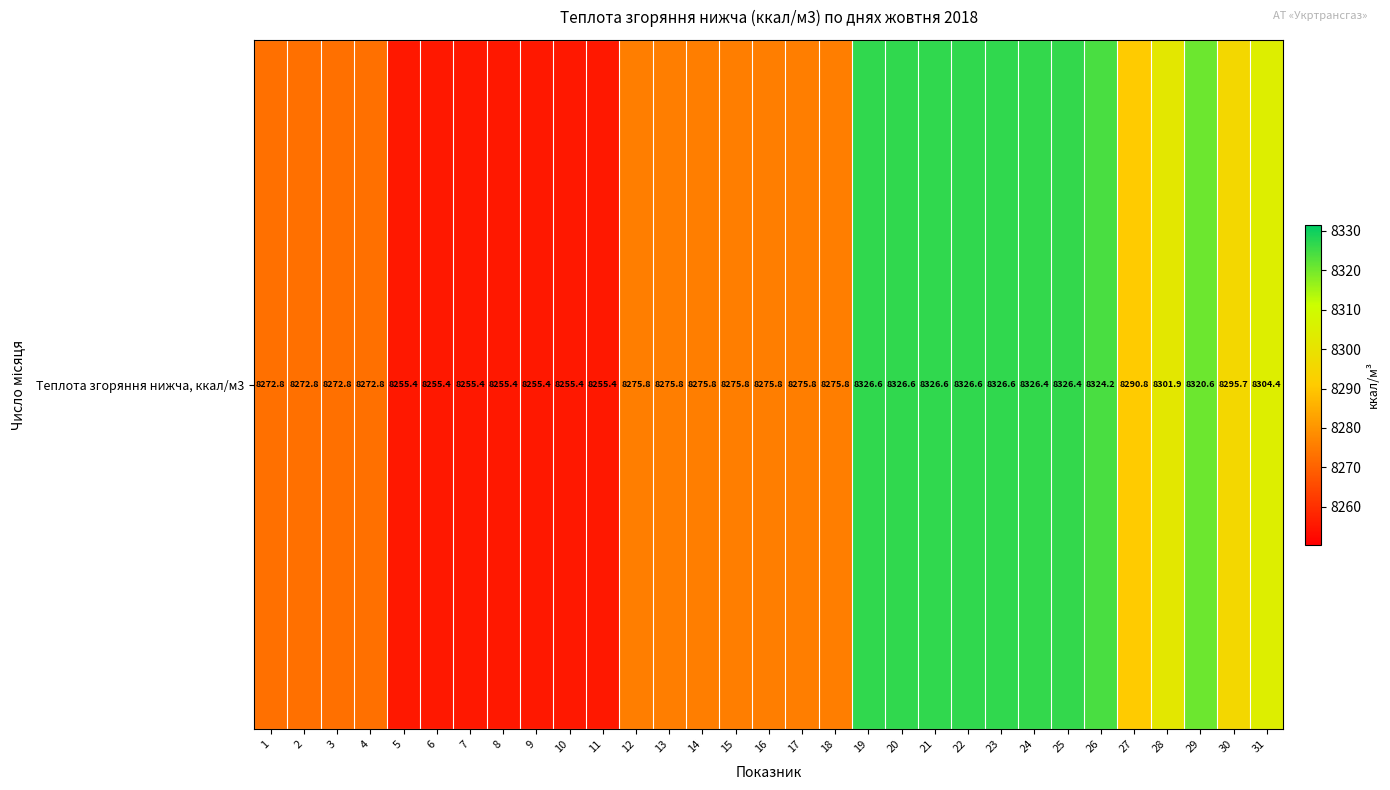

Between 13 and 28, which is larger?

28